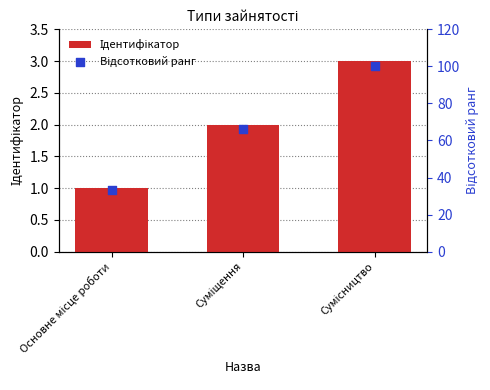

Which series reaches the maximum Y coordinate?

Відсотковий ранг